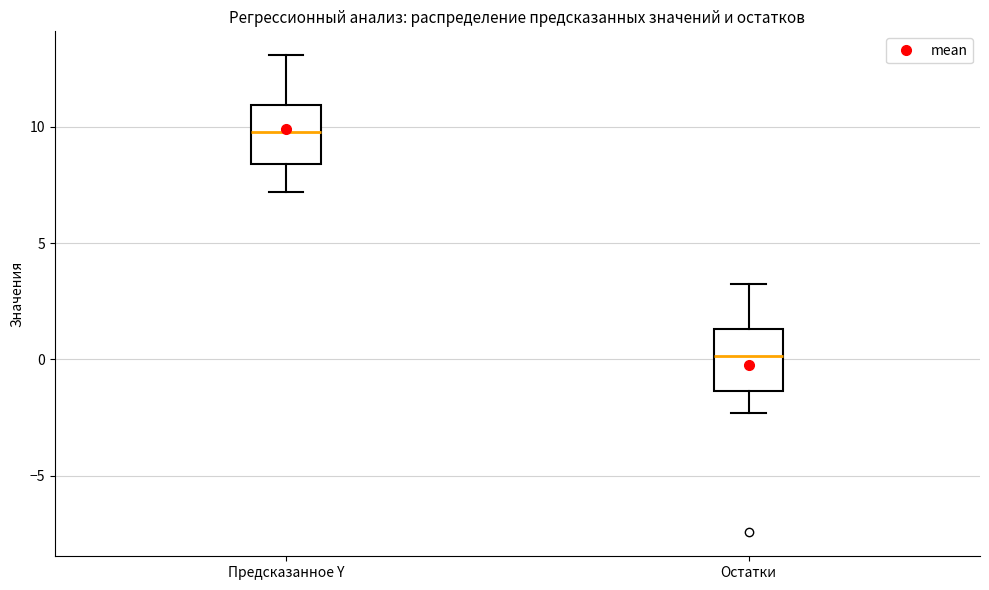

Which box has the highest median line?

Предсказанное Y